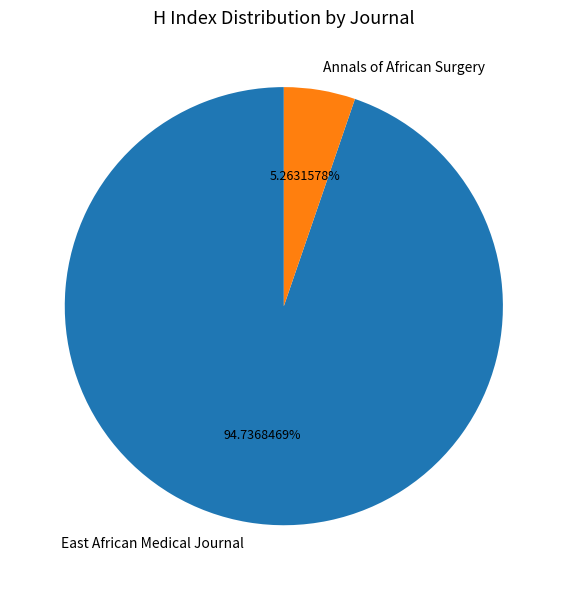

What is the ratio of the value at East African Medical Journal to the value at Annals of African Surgery?

18.0